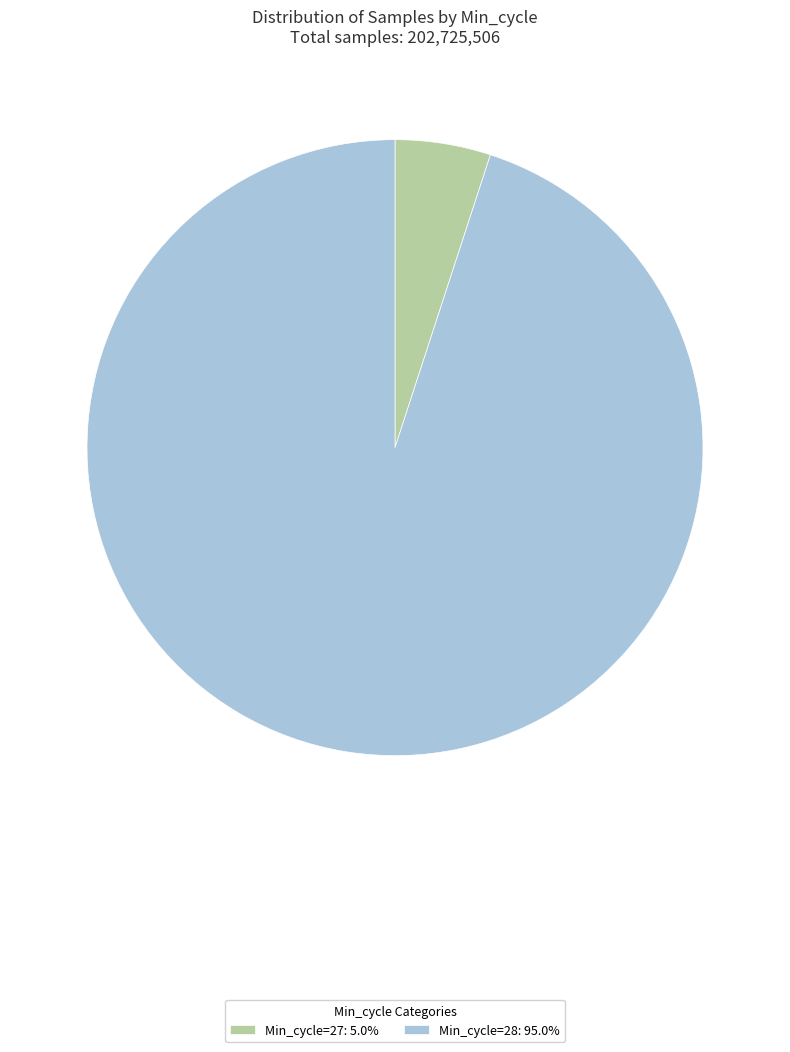

Do Min_cycle=28: 95.0% and Min_cycle=27: 5.0% together represent more than half of the pie?

Yes